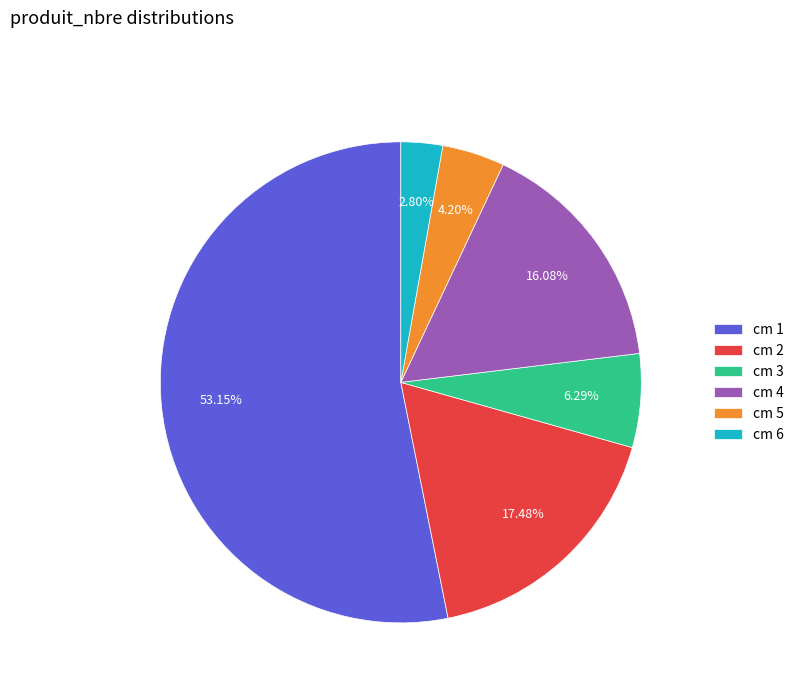

What is the ratio of the value at cm 2 to the value at cm 6?

6.2